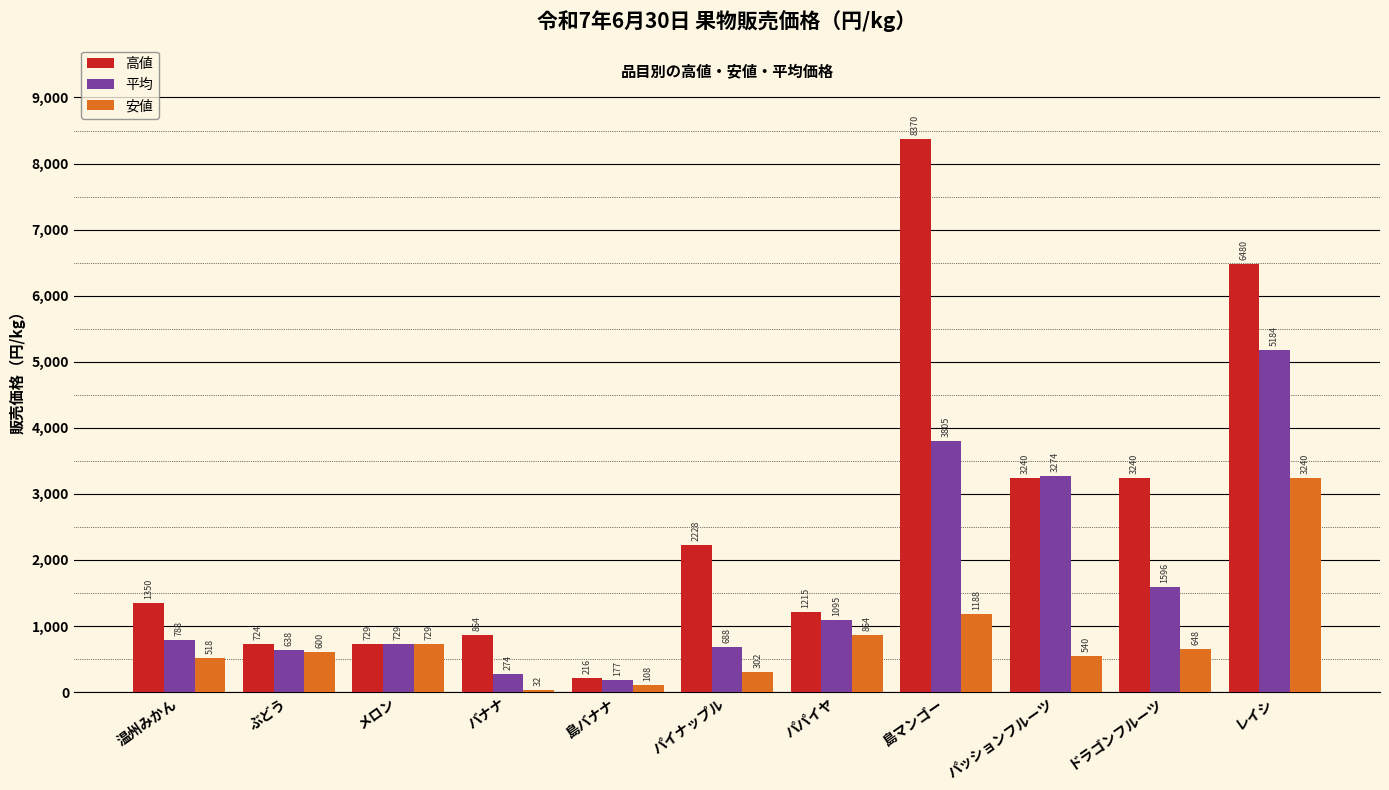

Reading right to left, what are all the values shown in this chart?

高値: 6480	3240	3240	8370	1215	2228	216	864	729	724	1350
平均: 5184	1596	3274	3805	1095	688	177	274	729	638	788
安値: 3240	648	540	1188	864	302	108	32	729	600	518